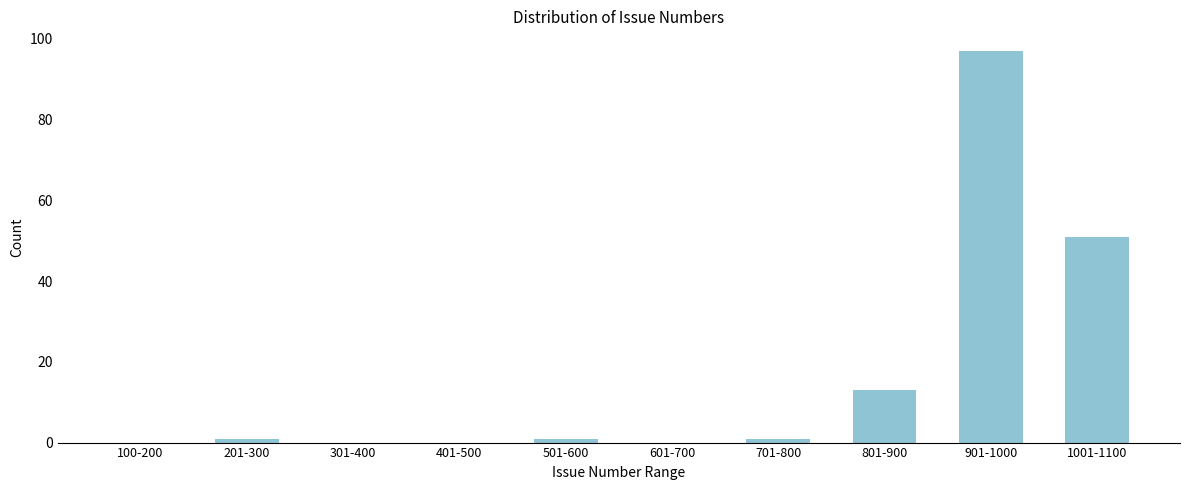

Reading right to left, extract all data points from this chart.

1001-1100=51	901-1000=97	801-900=13	701-800=1	601-700=0	501-600=1	401-500=0	301-400=0	201-300=1	100-200=0